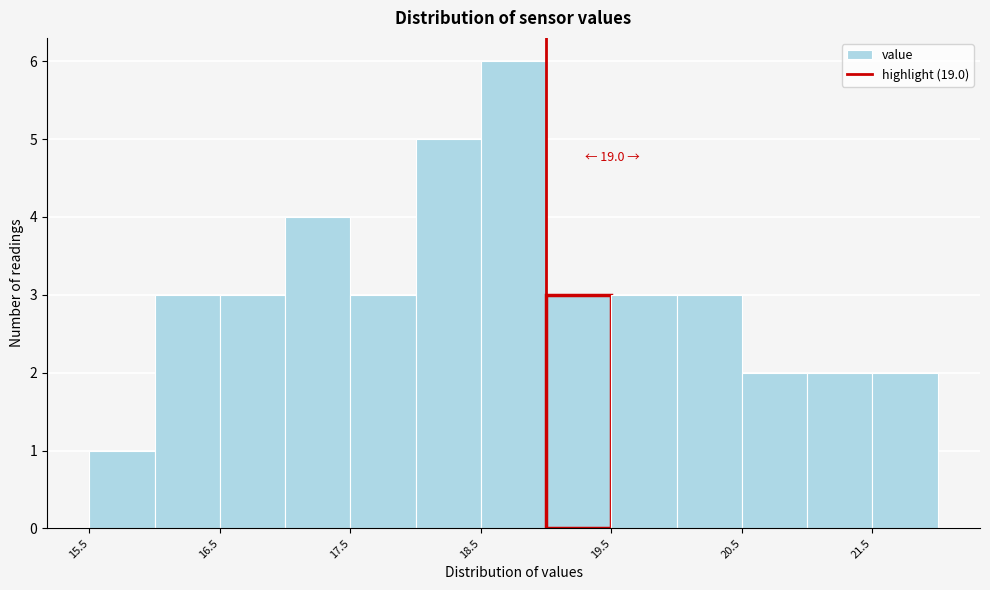

Which range on the x-axis has the tallest bar?

18.5 to 19.0